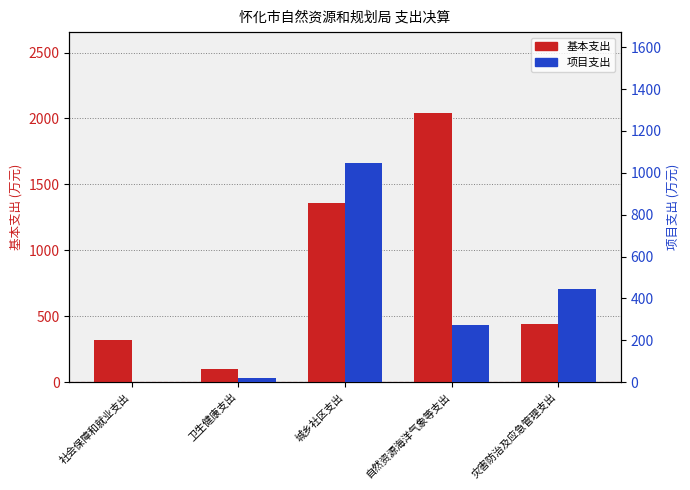

Where is 项目支出 nearest to the value 522?

灾害防治及应急管理支出